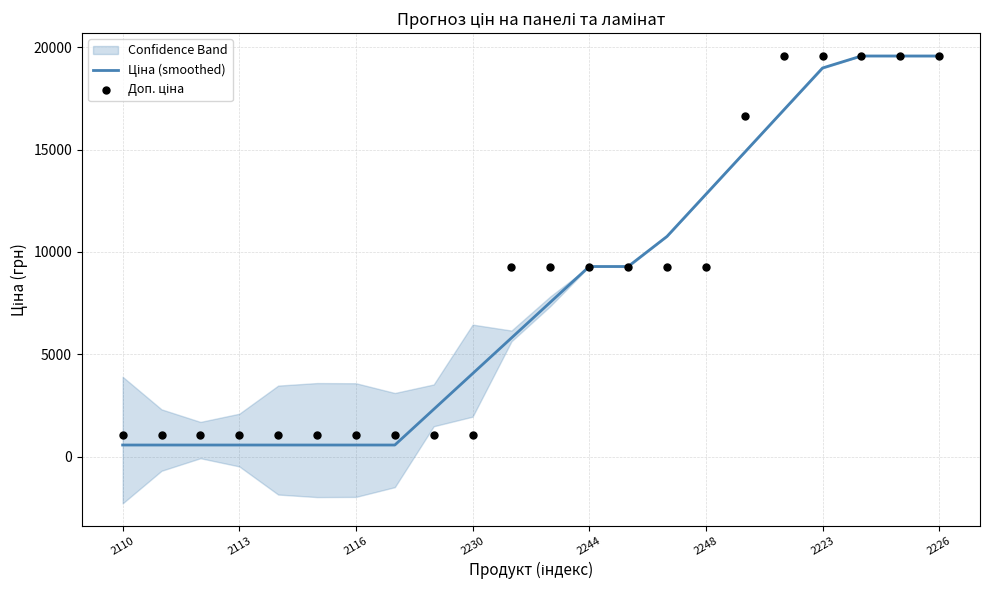

At how many categories does at least one series exceed 13217?

6